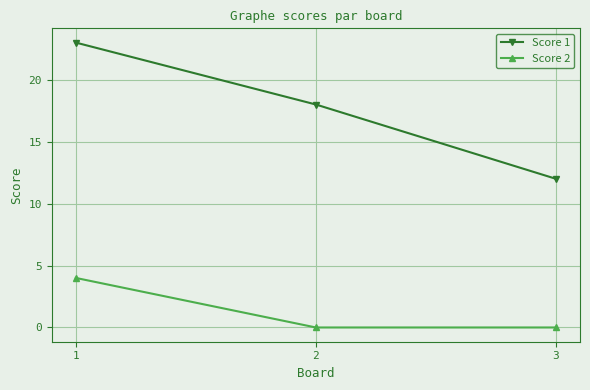

What is the maximum value shown in the chart?

23